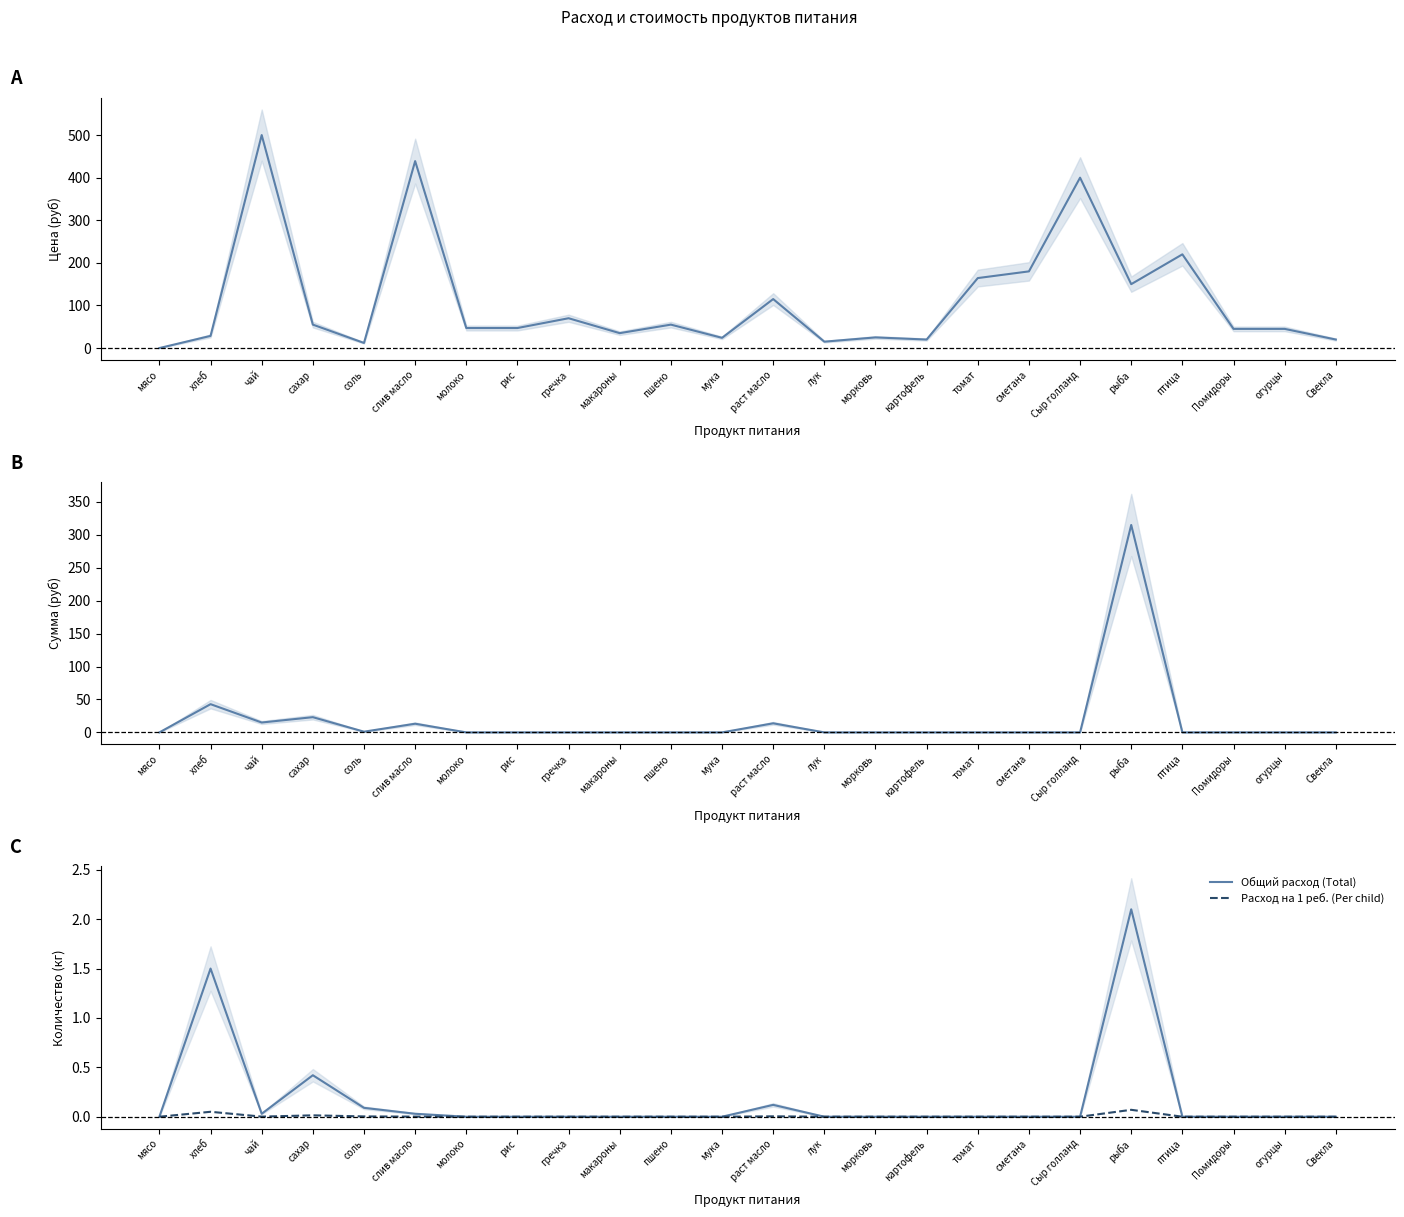

List the series in order of their peak value, lowest first.

Расход на 1 реб. (Per child), Общий расход (Total), Сумма (Sum), Цена (Price)